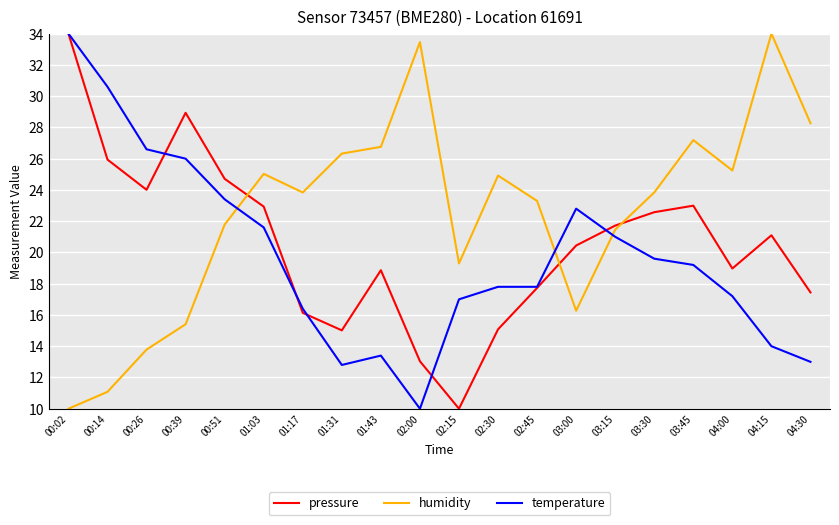

Does the chart display data point markers on the line(s)?

No